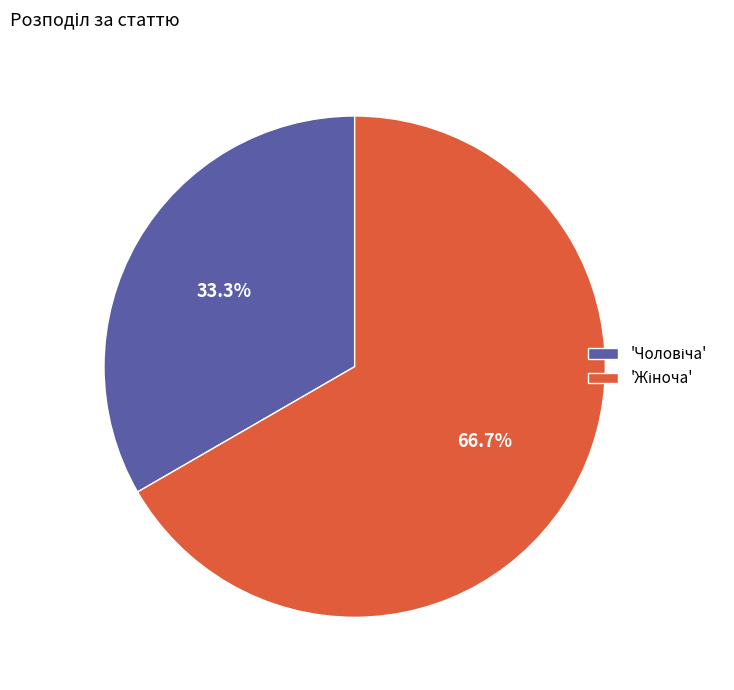

Is there a majority slice in this chart?

Yes